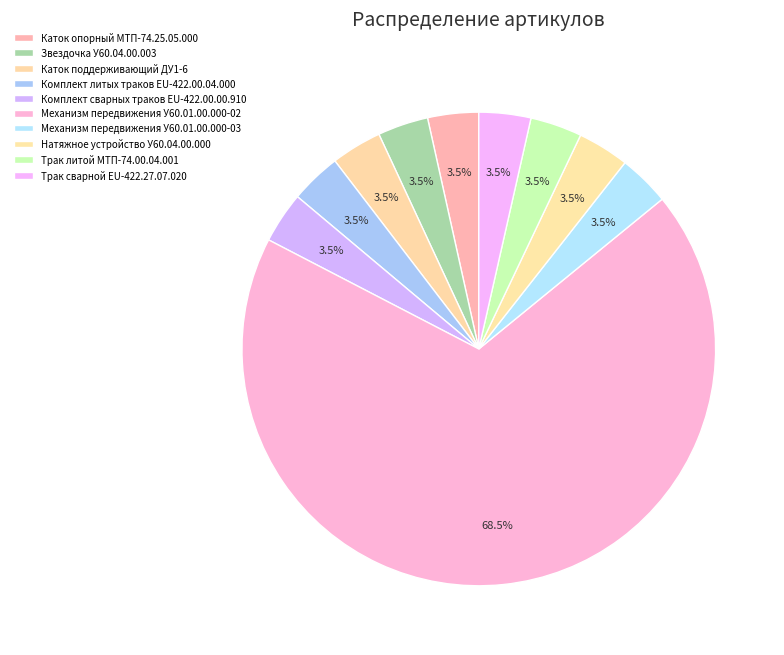

The Механизм передвижения У60.01.00.000-02 slice represents 59% of the pie. True or false?

False